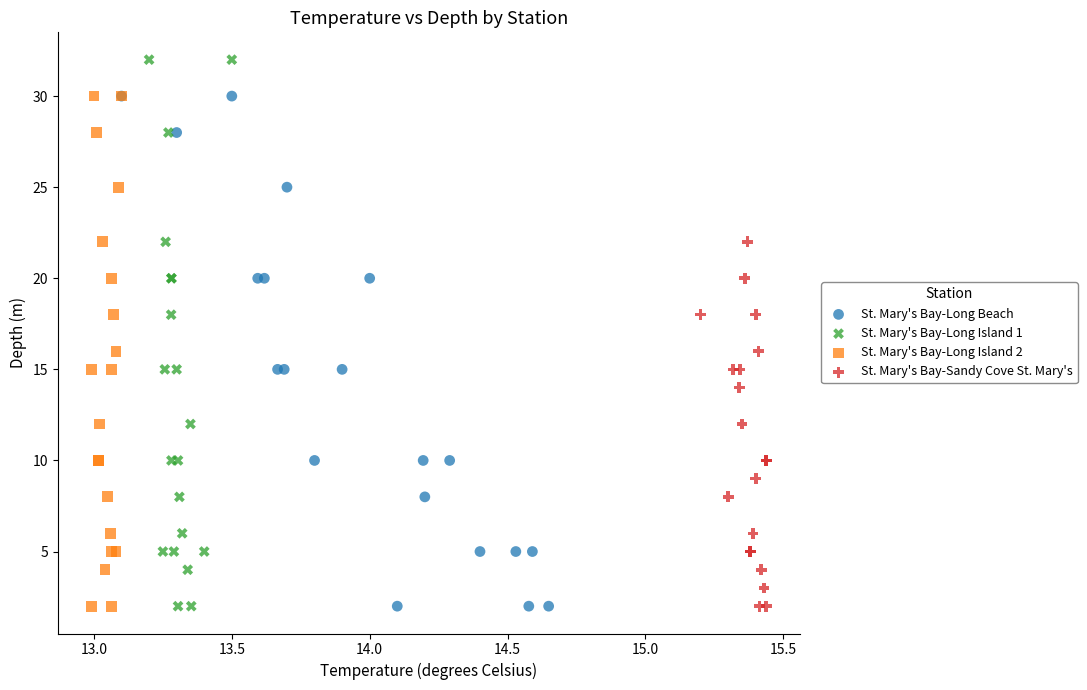

Which series reaches the maximum Y coordinate?

St. Mary's Bay-Long Island 1